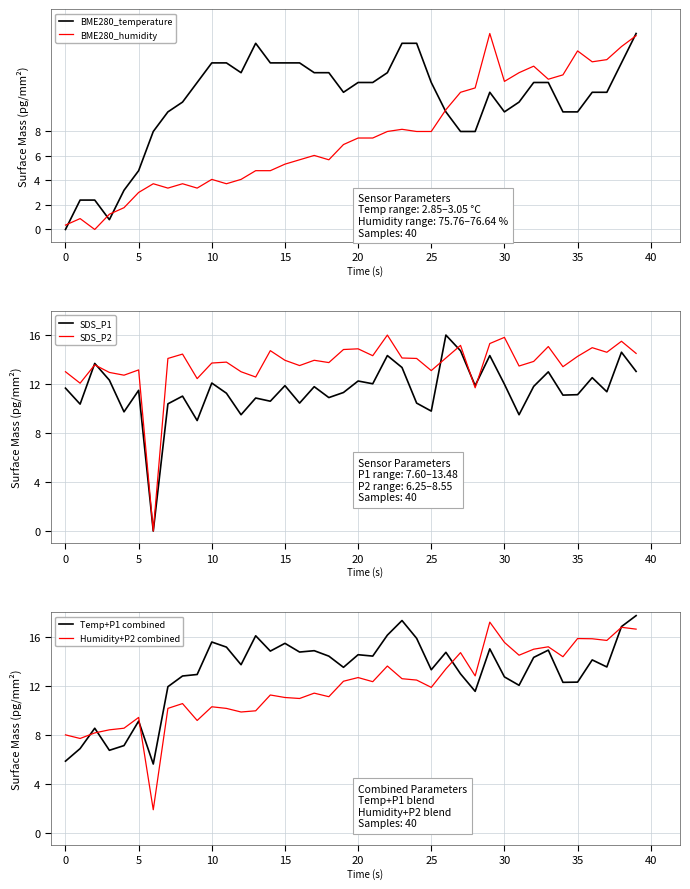

Which series ends up on top after the final intersection of BME280_humidity and SDS_P1?

BME280_humidity